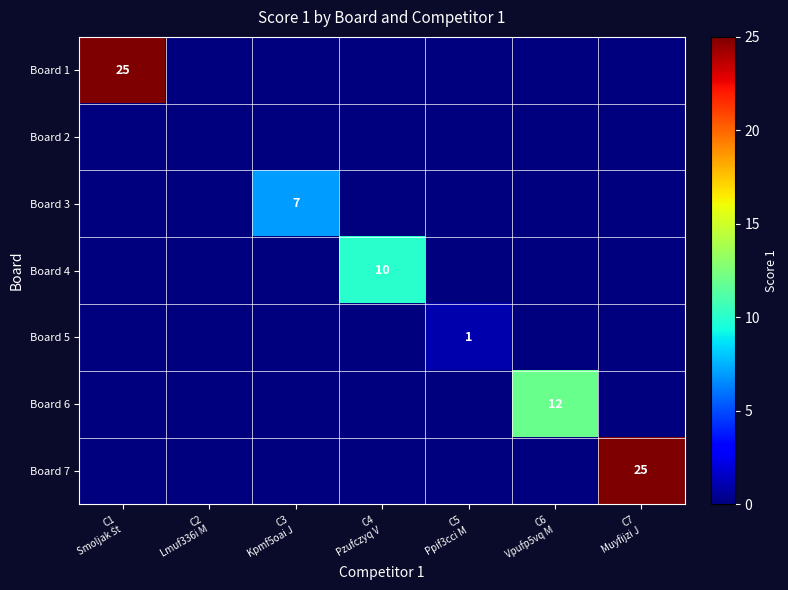

True or false: Board 7 has a value of 13 at C1 Smoljak Št.

False